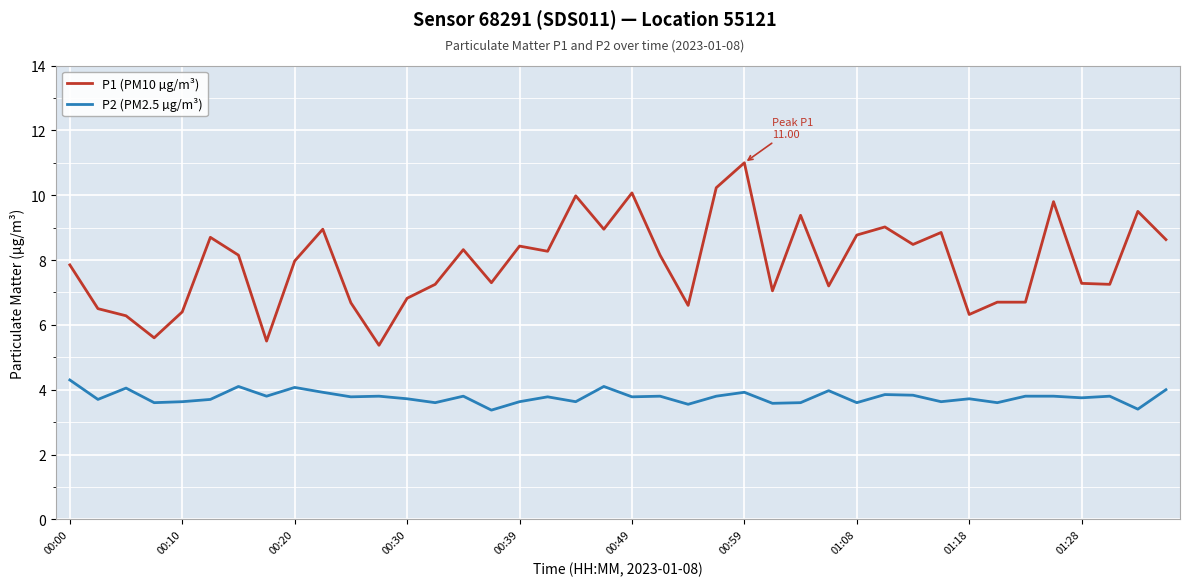

What is the difference between the maximum and minimum values in the P1 (PM10 µg/m³) series?

5.6